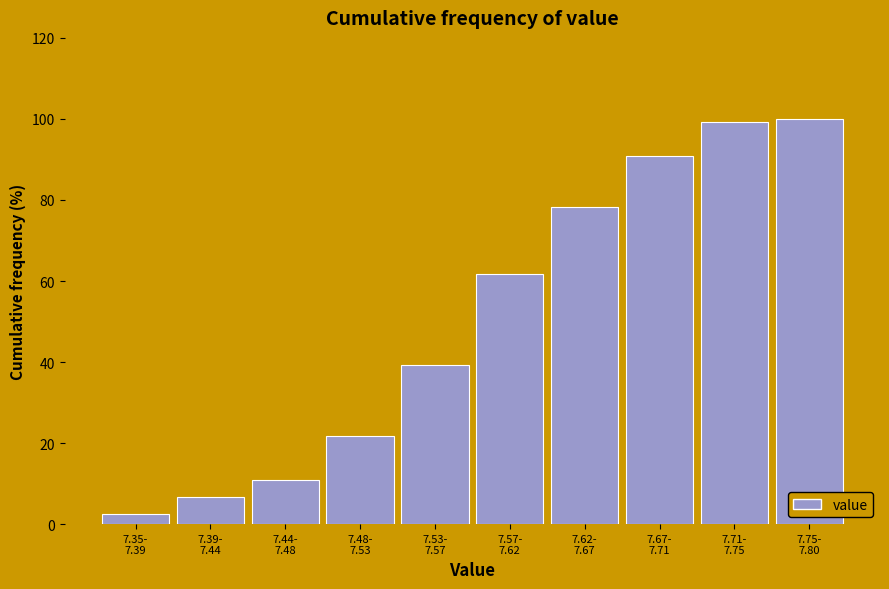

Reading right to left, what are all the values shown in this chart?

100.0	99.2	90.8	78.3	61.7	39.2	21.7	10.8	6.7	2.5